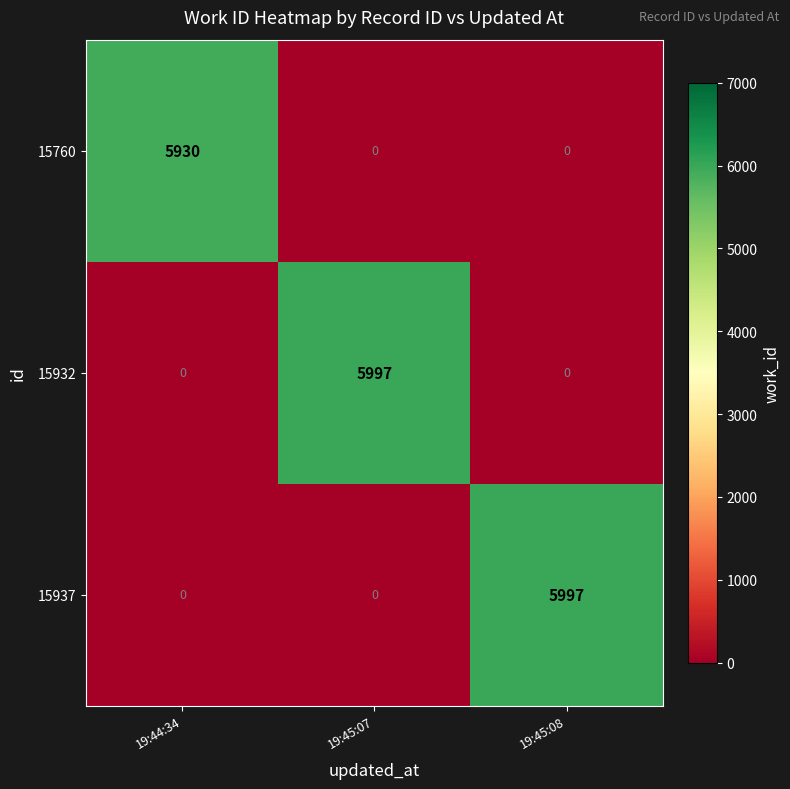

The value of 15932 at 19:44:34 is 0. True or false?

True